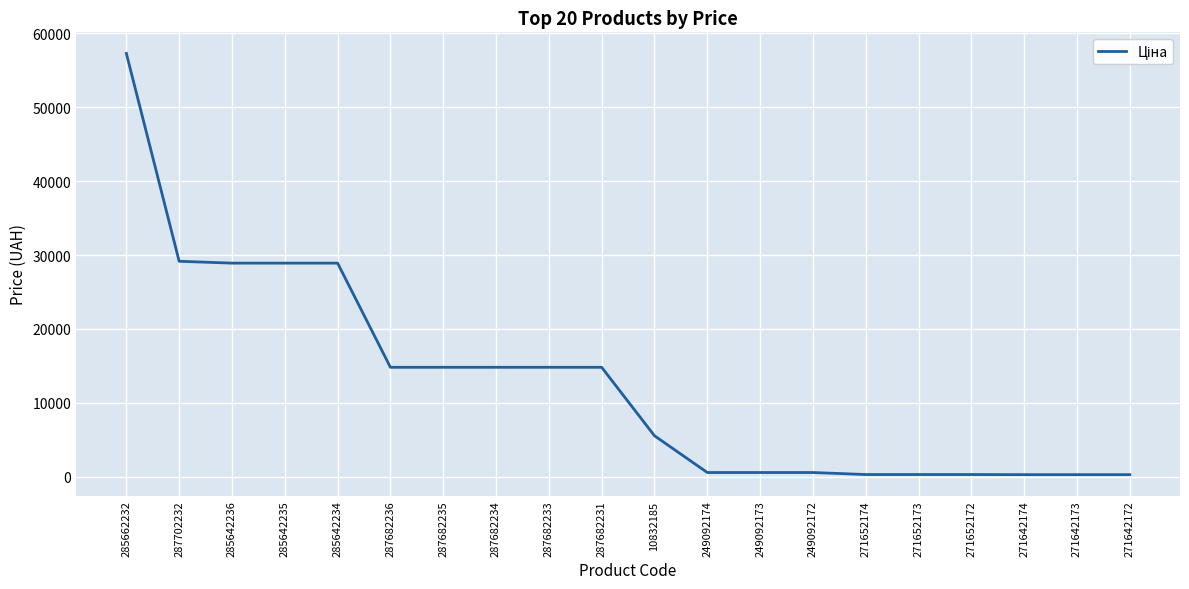

Is it true that the value at 285642236 is 42100.6?

False